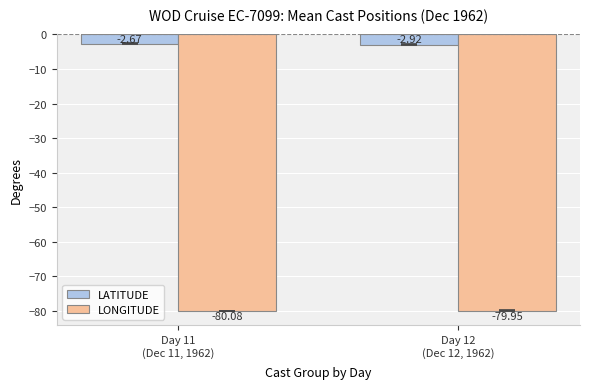

At which category is the sum across all series the highest?

Day 11
(Dec 11, 1962)